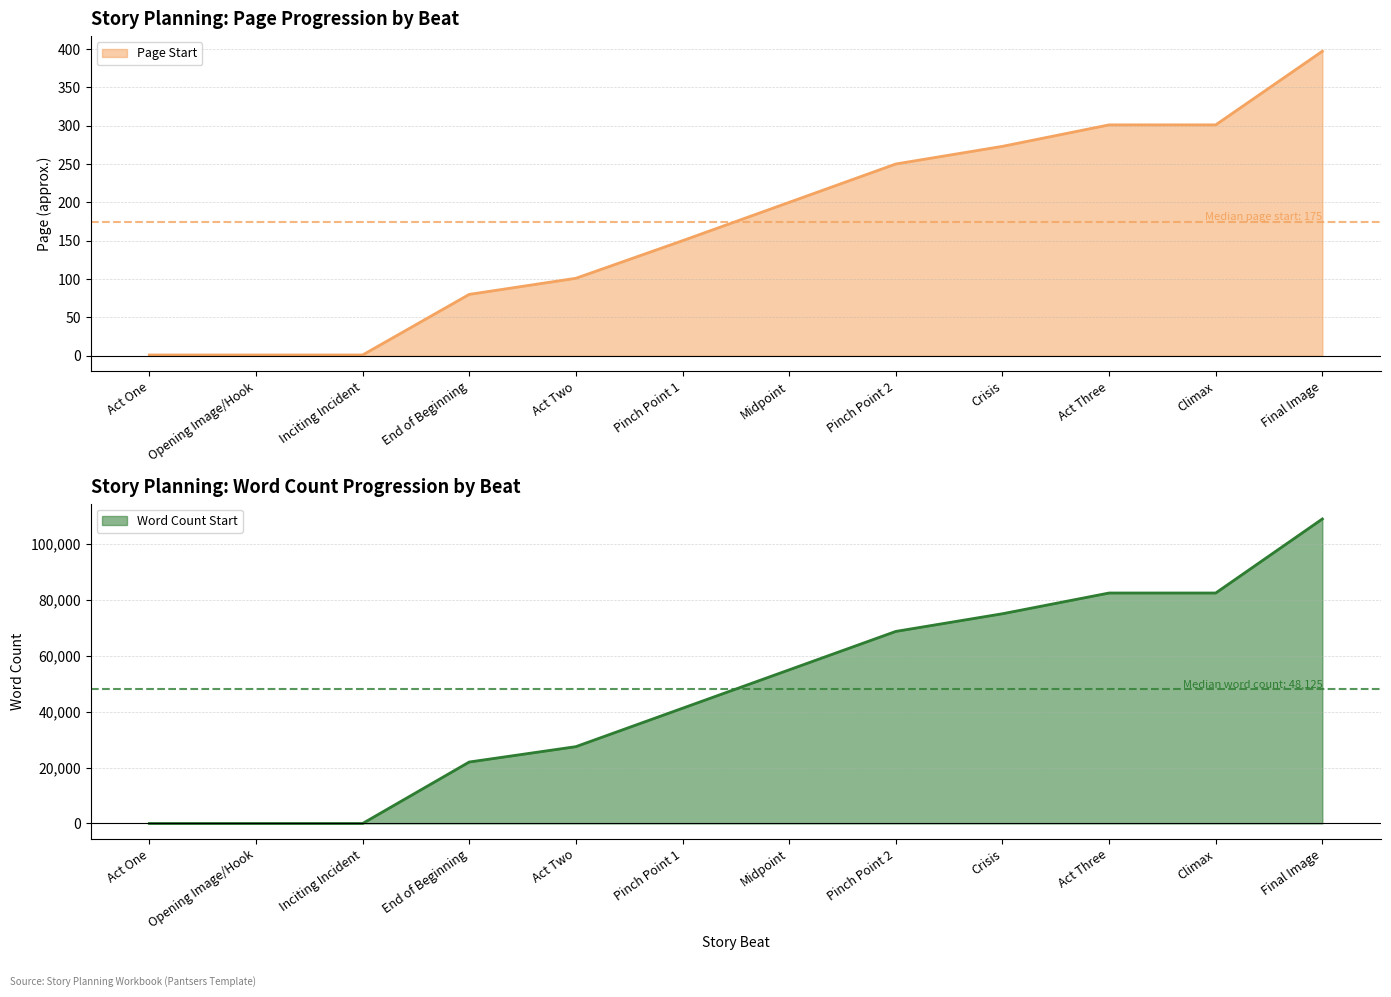

What is the difference between the Word Count Start values at Inciting Incident and End of Beginning?

21999